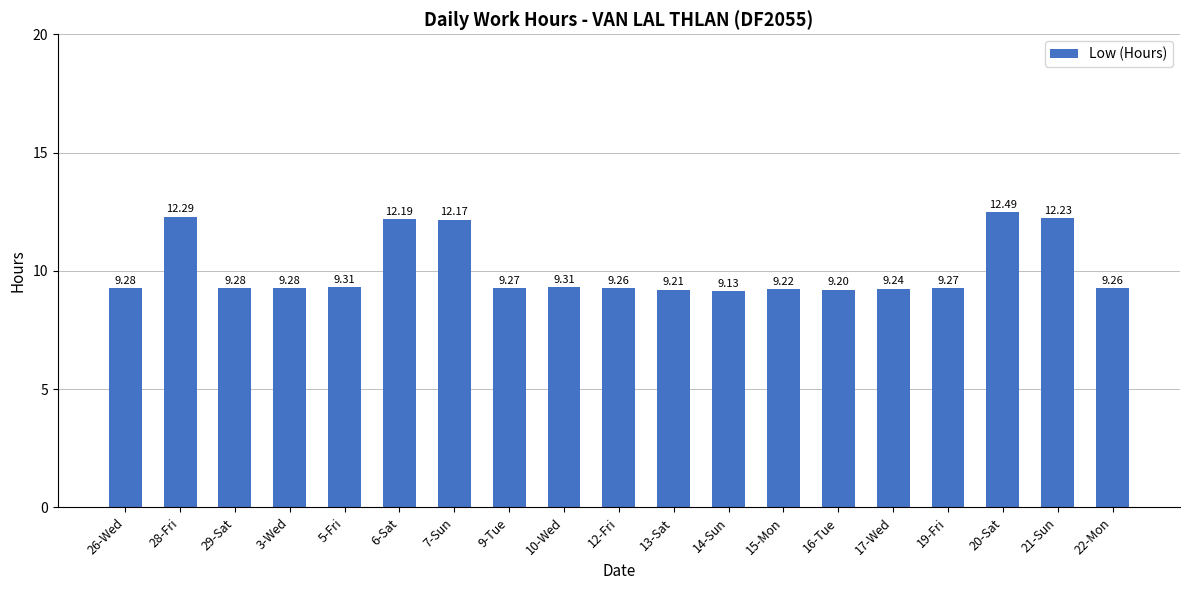

What is the difference between the maximum and second lowest values?

3.3